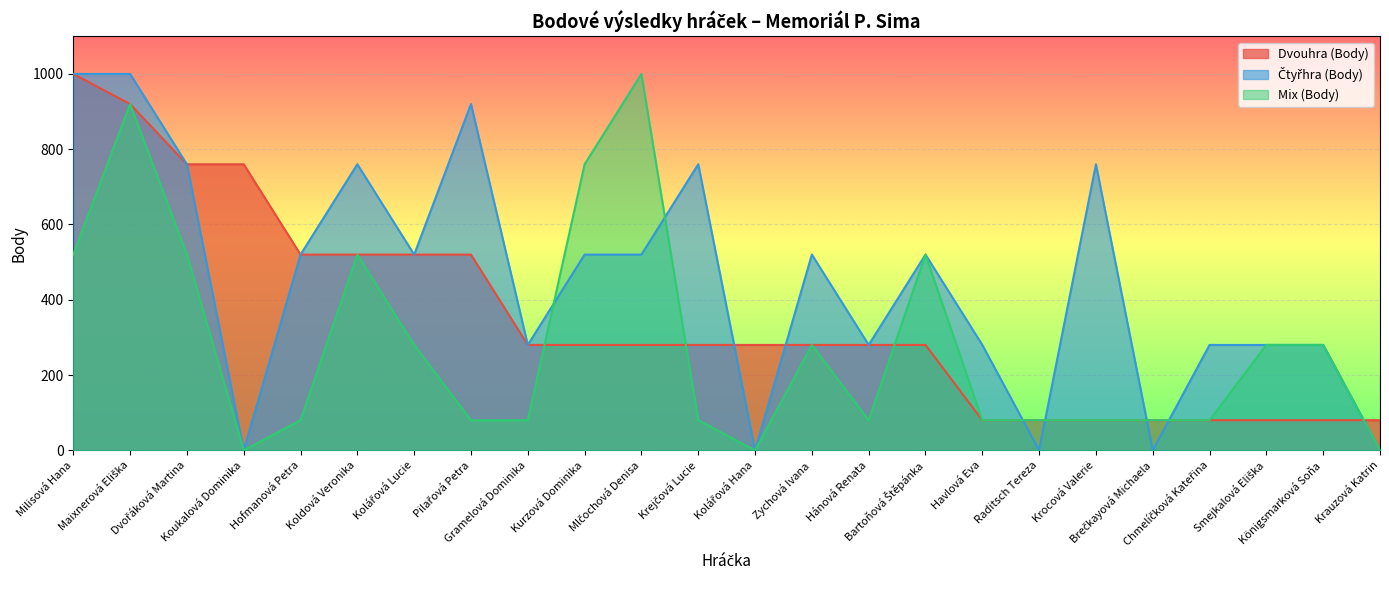

Reading right to left, what are all the values shown in this chart?

Dvouhra (Body): 80	80	80	80	80	80	80	80	280	280	280	280	280	280	280	280	520	520	520	520	760	760	920	1000
Čtyřhra (Body): 0	280	280	280	0	760	0	280	520	280	520	0	760	520	520	280	920	520	760	520	0	760	1000	1000
Mix (Body): 0	280	280	80	80	80	80	80	520	80	280	0	80	1000	760	80	80	280	520	80	0	520	920	520